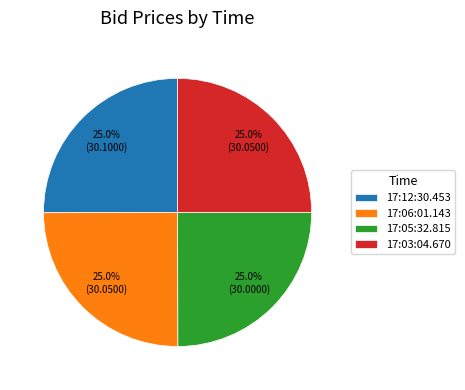

What is the ratio of the value at 17:03:04.670 to the value at 17:06:01.143?

1.0